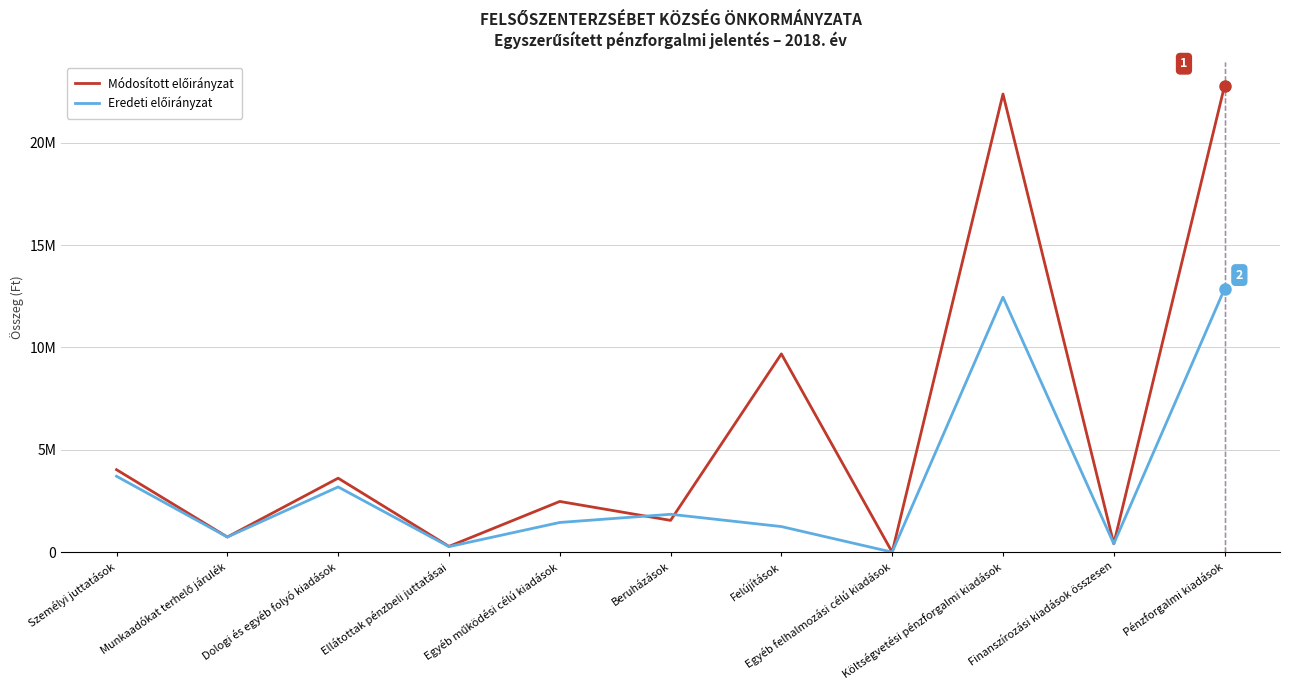

At which category does Eredeti előirányzat reach its first local peak?

Dologi és egyéb folyó kiadások